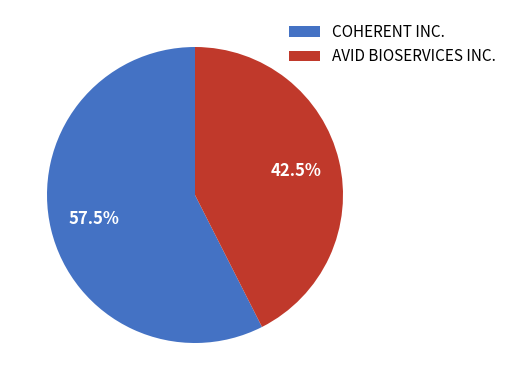

What is the ratio of the value at COHERENT INC. to the value at AVID BIOSERVICES INC.?

1.4